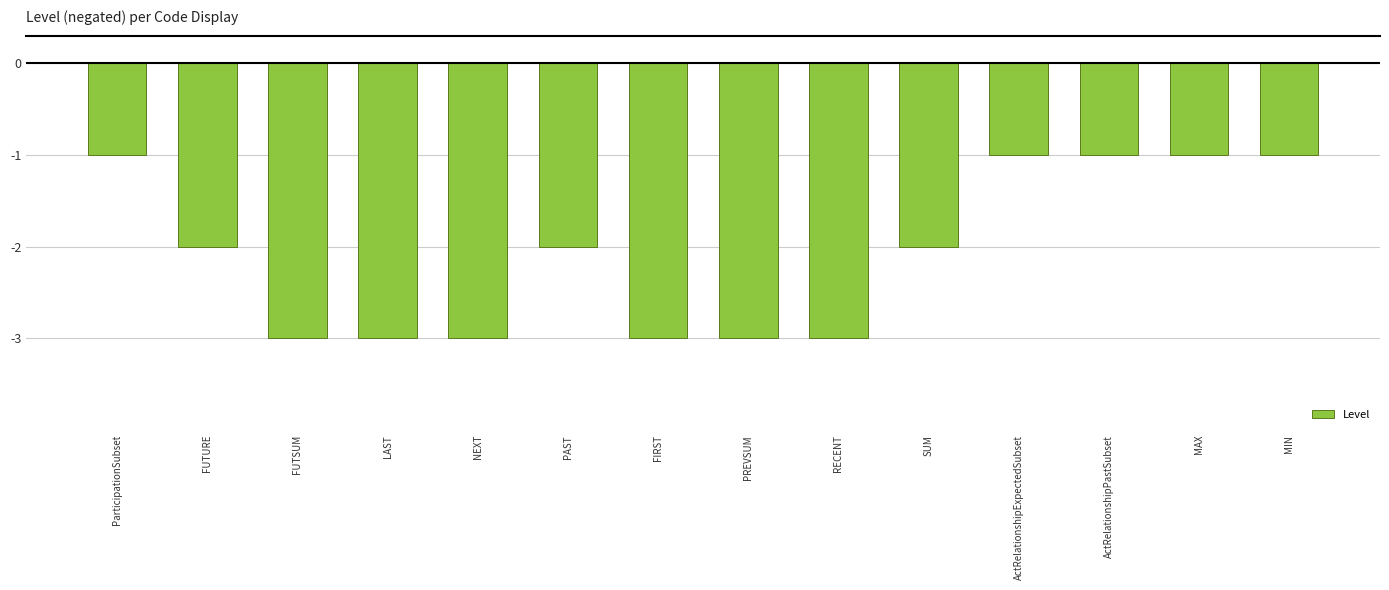

What is the sum of the values at MAX and FIRST?

-4